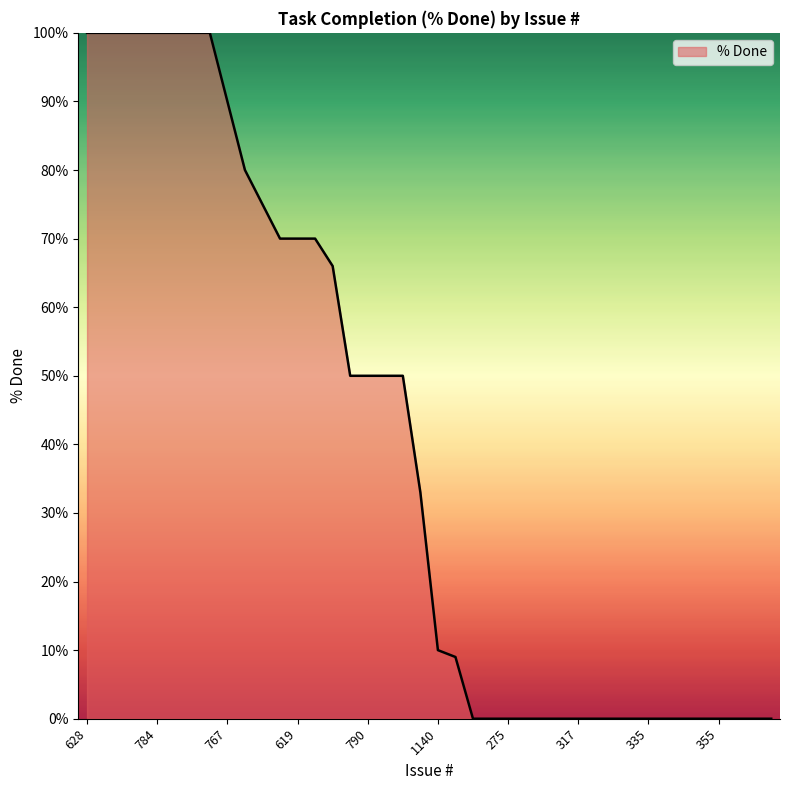

Does the chart display data point markers on the line(s)?

No